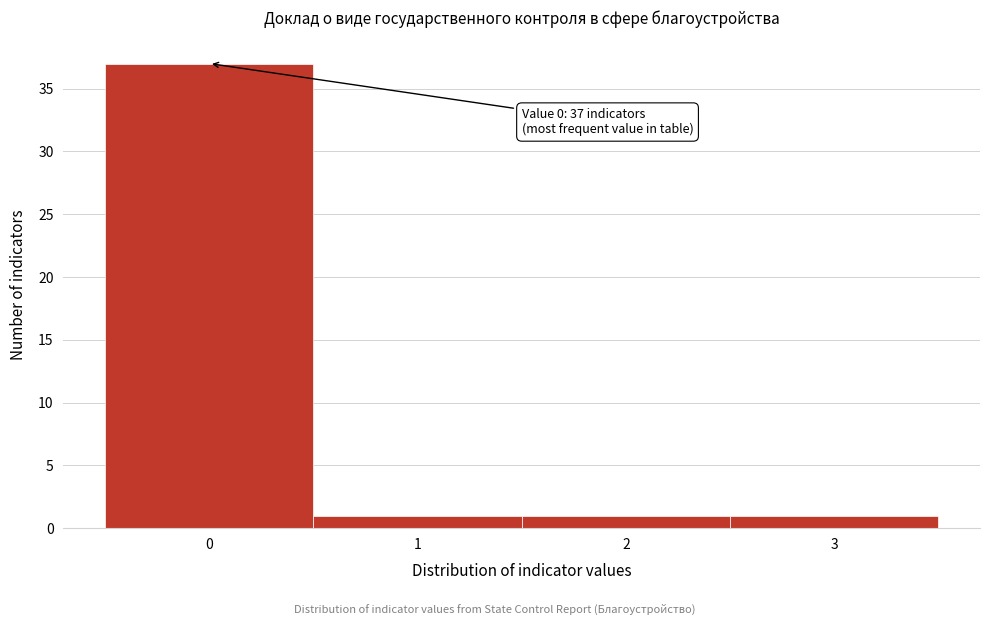

Over which range of the x-axis is the bar tallest?

-0.5 to 0.5